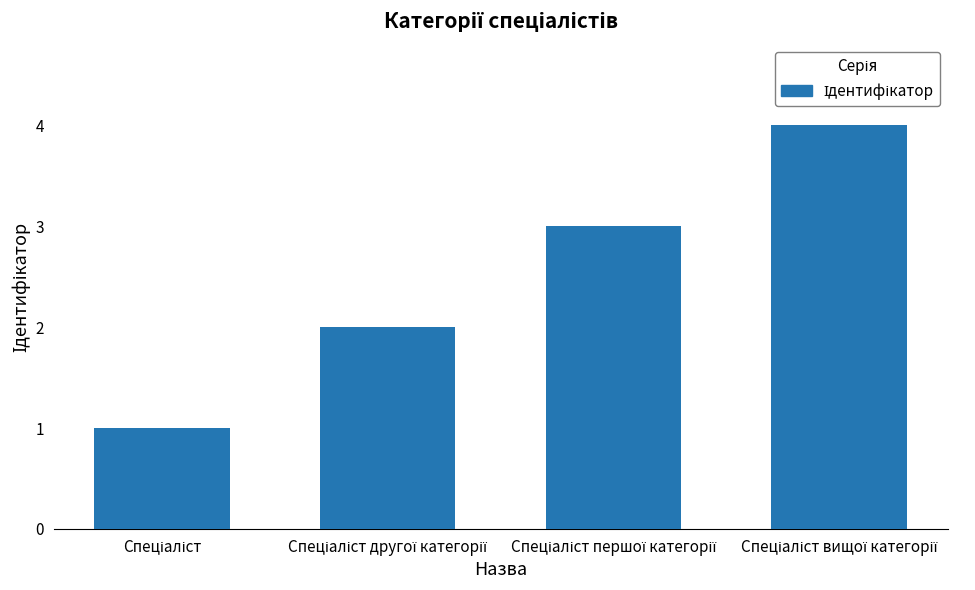

What is the maximum value shown in the chart?

4